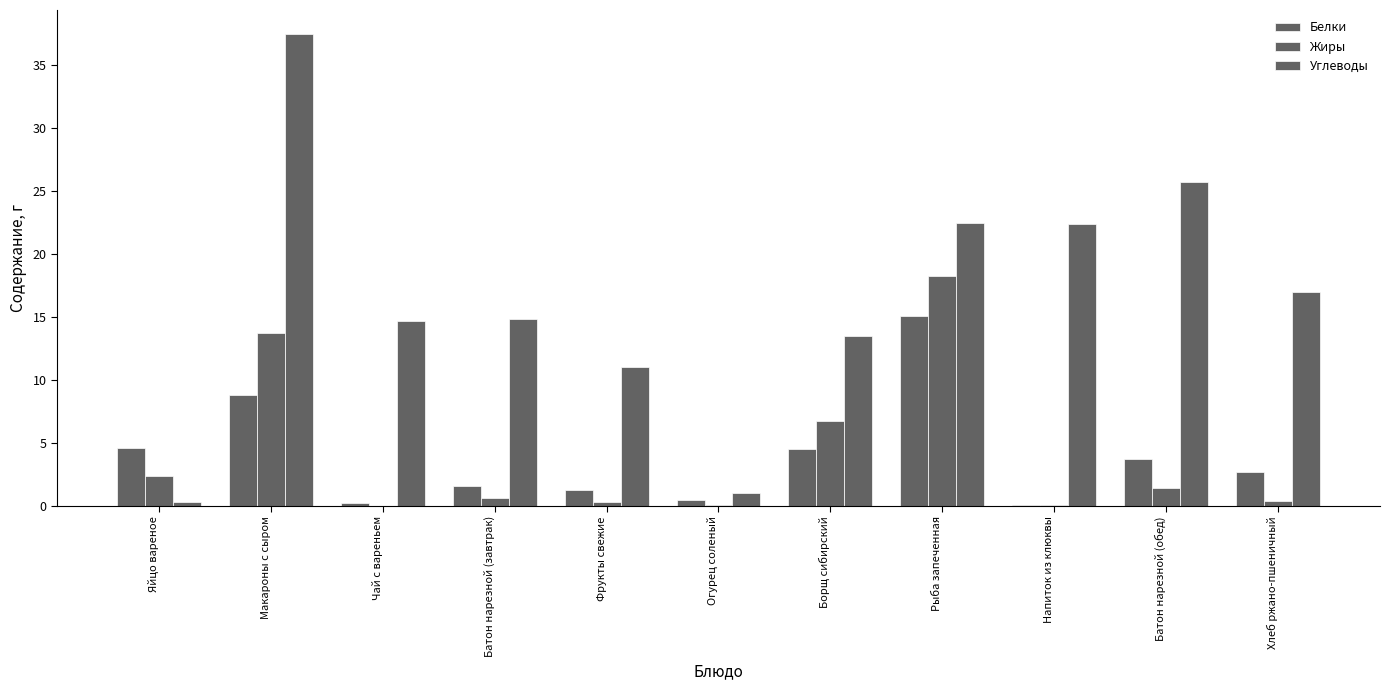

Reading left to right, list all the values displayed in this chart.

Белки: 4.6	8.8	0.2	1.6	1.2	0.5	4.5	15.1	0.1	3.8	2.6
Жиры: 2.4	13.7	0.0	0.6	0.3	0.1	6.7	18.3	0.1	1.4	0.3
Углеводы: 0.3	37.5	14.7	14.9	11.0	1.0	13.5	22.5	22.3	25.7	17.0